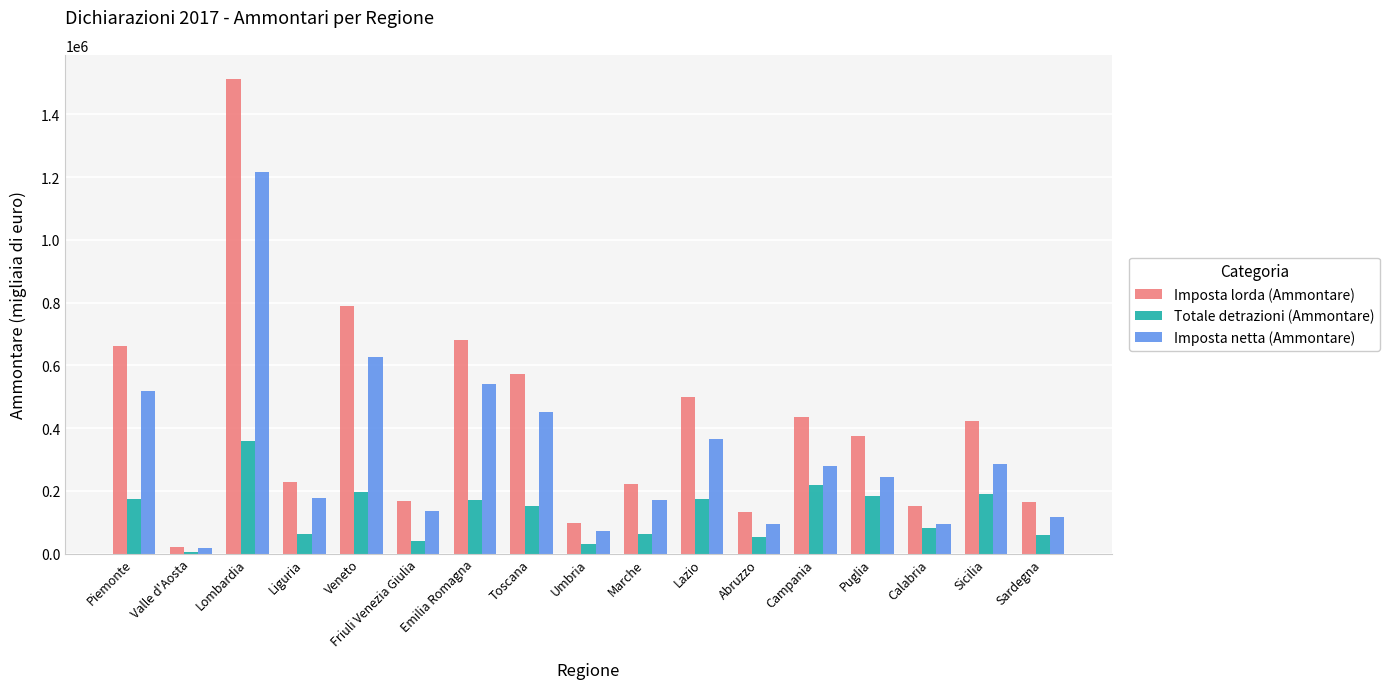

List the series in order of their peak value, lowest first.

Totale detrazioni (Ammontare), Imposta netta (Ammontare), Imposta lorda (Ammontare)